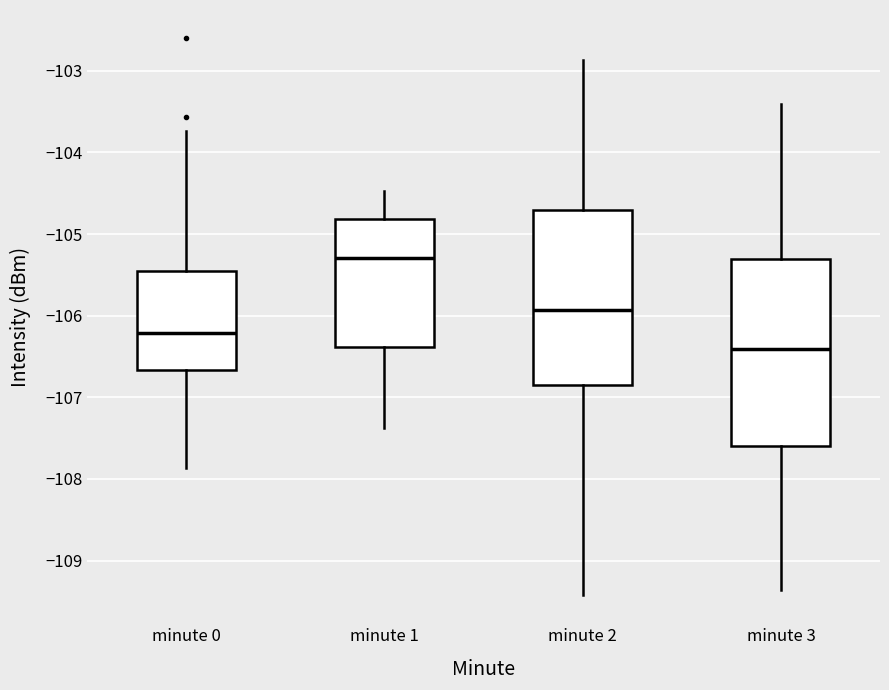

Which box's median line is the highest?

minute 1